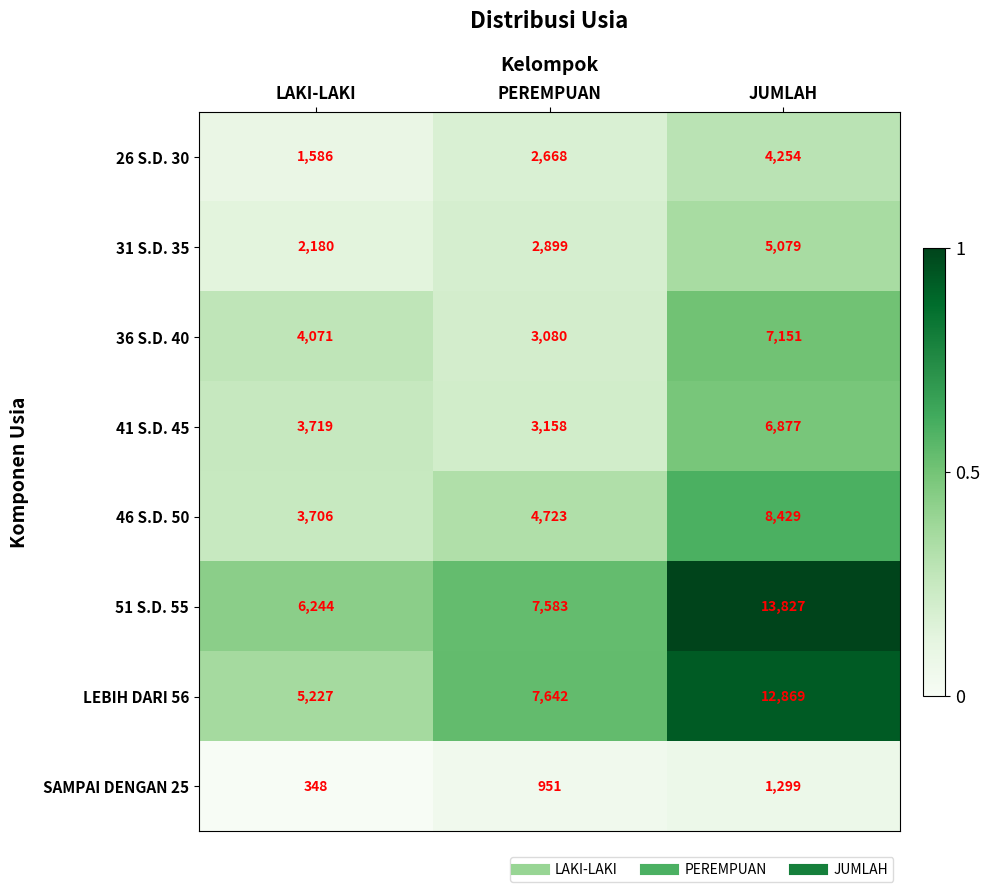

The LEBIH DARI 56 series shows 3862 at JUMLAH. True or false?

False